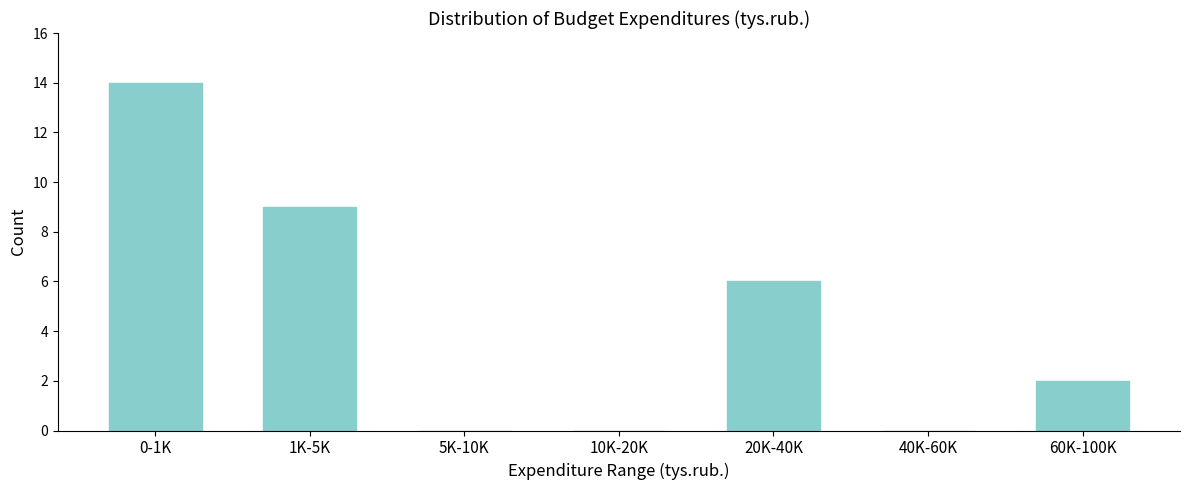

Reading right to left, transcribe all the data shown in this chart.

60K-100K=2	40K-60K=0	20K-40K=6	10K-20K=0	5K-10K=0	1K-5K=9	0-1K=14